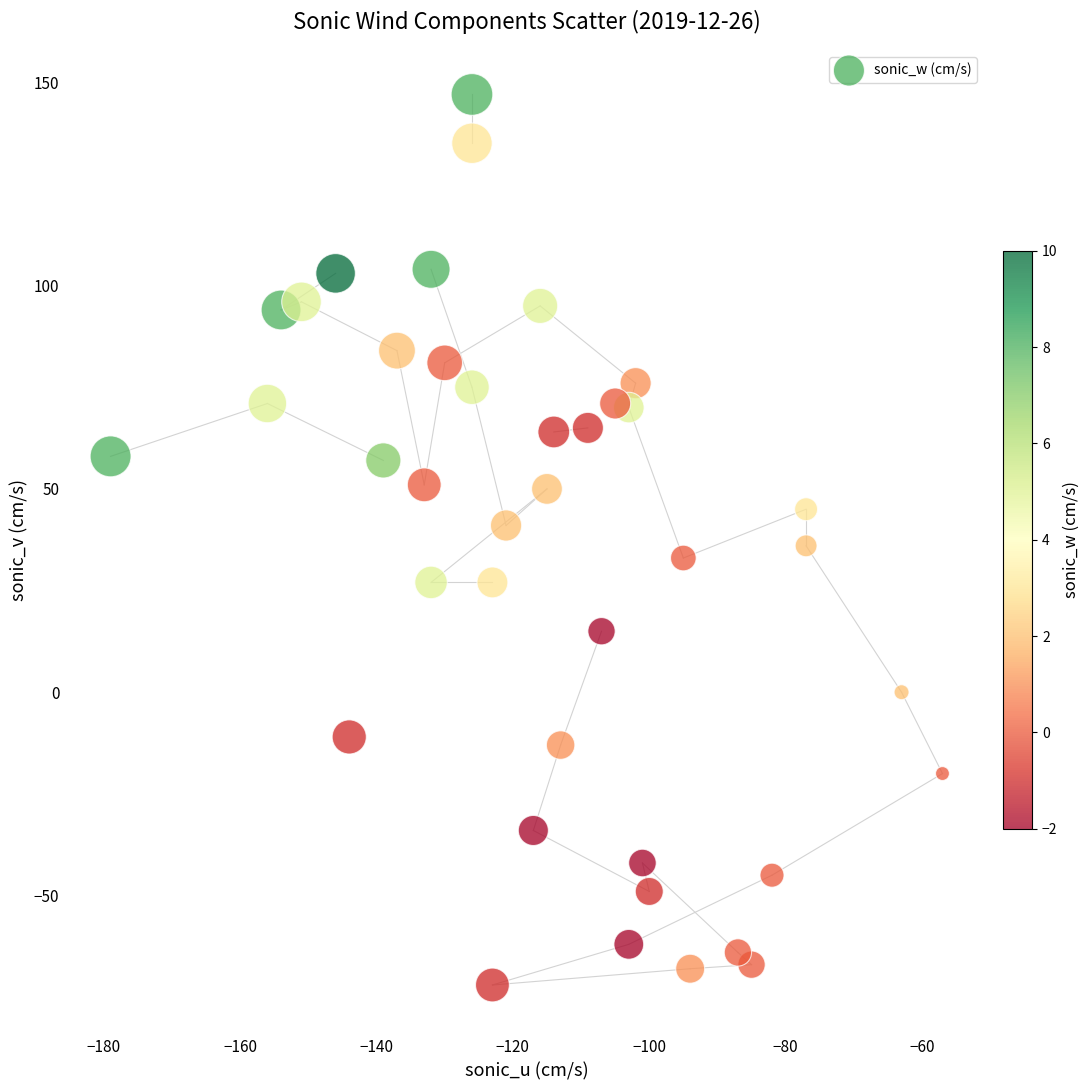

What is the range of X values (max minus min)?

122